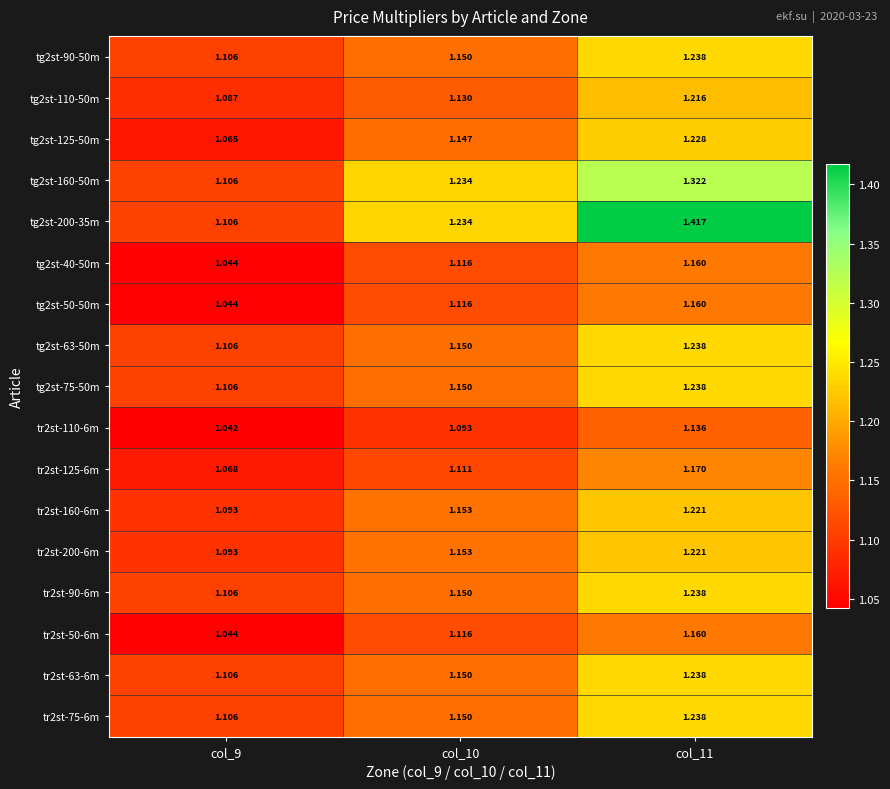

How many data points does each series have?

3